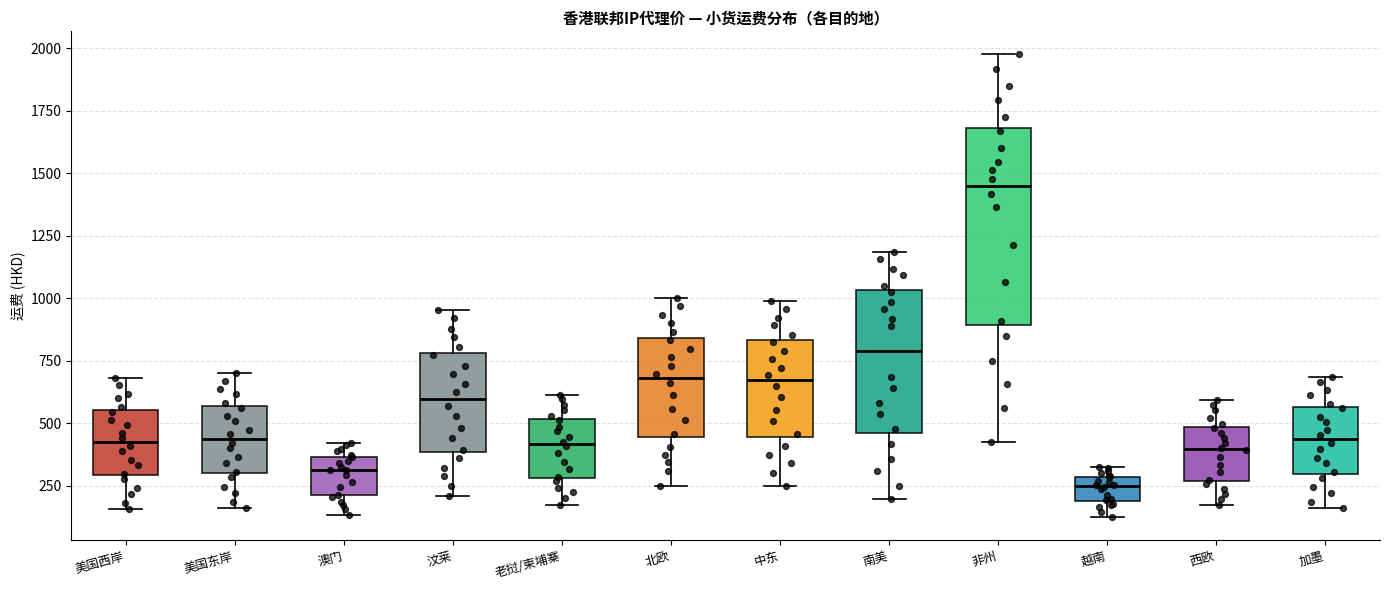

Where is the lower edge of the box for 美国东岸 on the y-axis? The values are not printed on the chart, so give them approximately, as read against the axis.

300